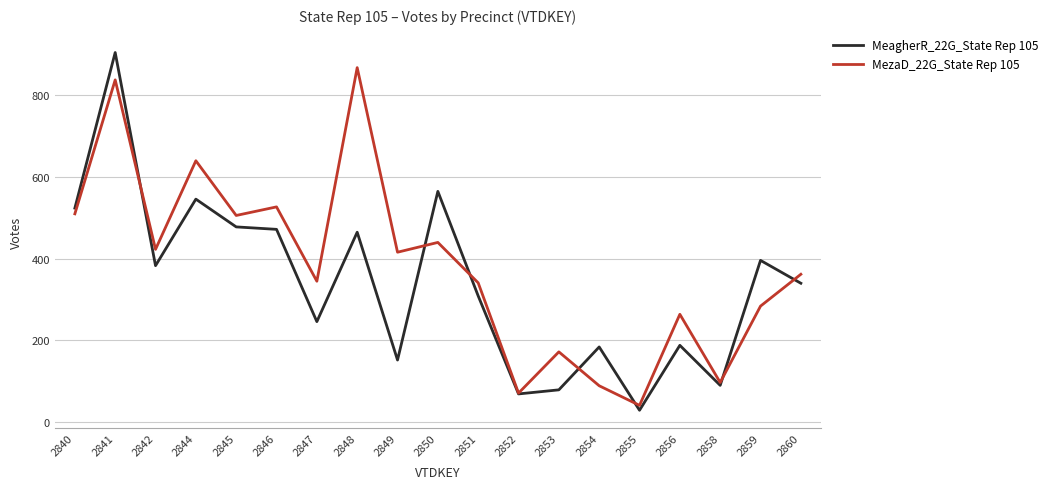

Rank the series by their average value, from highest to lowest.

MezaD_22G_State Rep 105, MeagherR_22G_State Rep 105